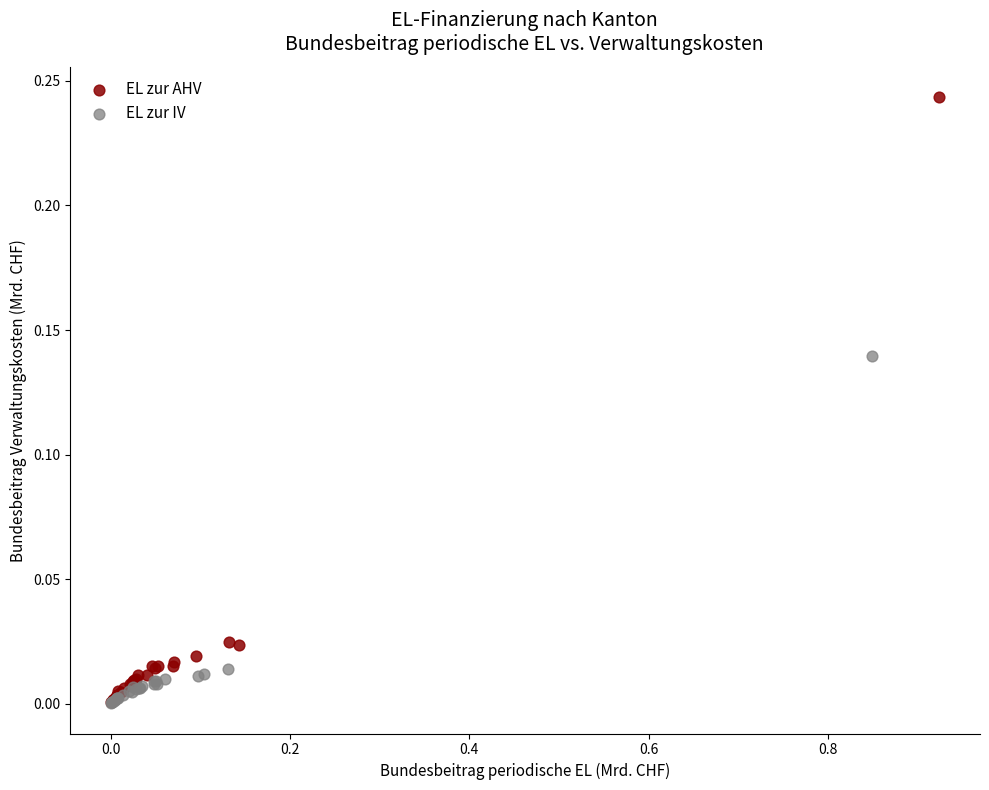

Which series contains the highest Y value?

EL zur AHV